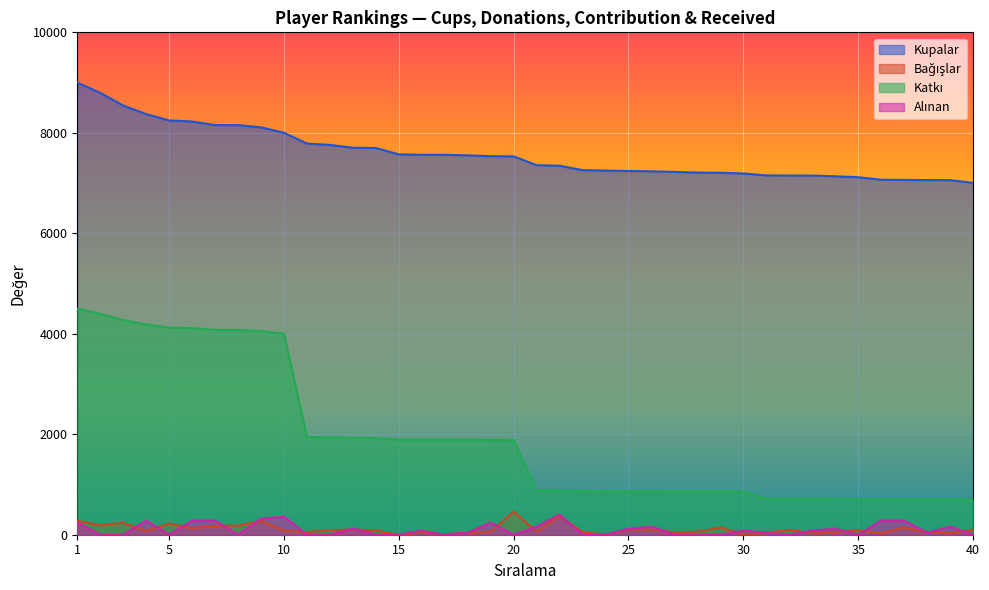

Which series has the largest range (max minus min)?

Katkı